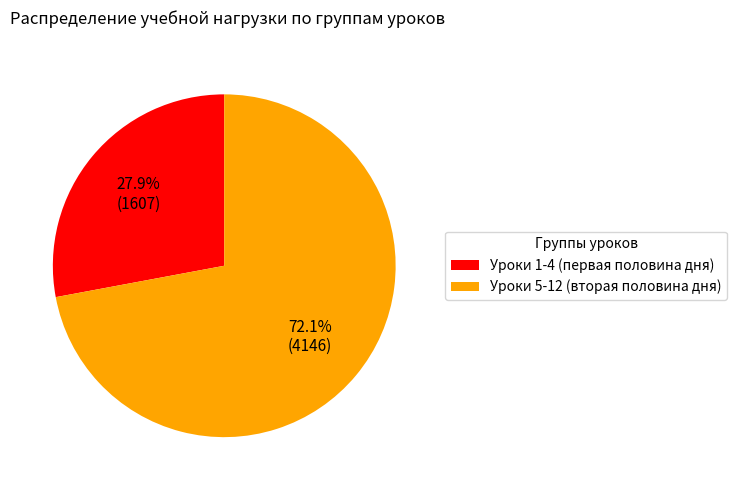

Which slice represents more than half of the pie?

Уроки 5-12 (вторая половина дня)